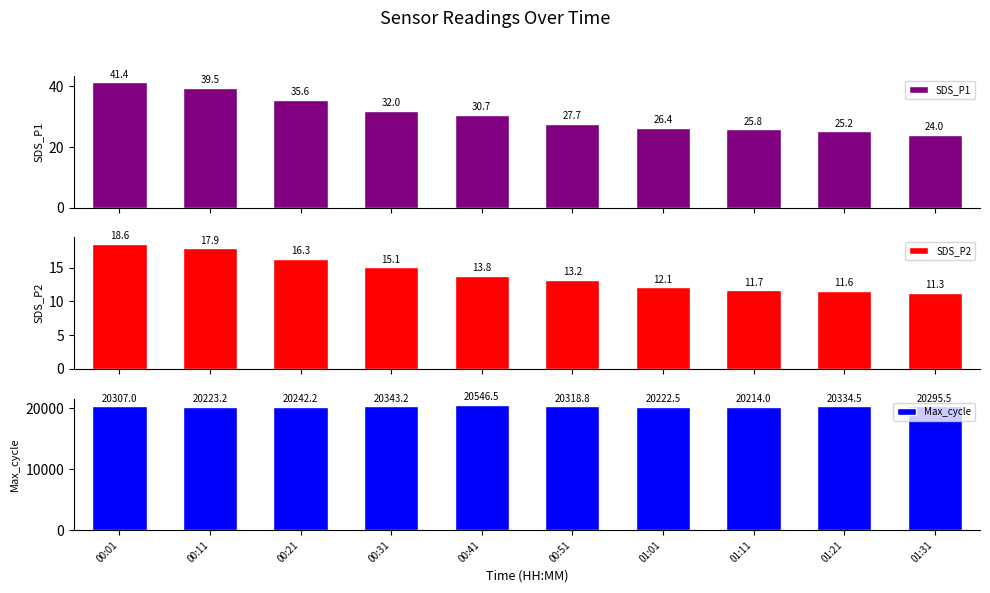

Reading left to right, what are all the values shown in this chart?

SDS_P1: 00:01=41.4	00:11=39.5	00:21=35.6	00:31=32.0	00:41=30.7	00:51=27.7	01:01=26.4	01:11=25.8	01:21=25.2	01:31=24.0
SDS_P2: 00:01=18.6	00:11=17.9	00:21=16.3	00:31=15.1	00:41=13.8	00:51=13.2	01:01=12.1	01:11=11.7	01:21=11.6	01:31=11.3
Max_cycle: 00:01=20307.0	00:11=20223.2	00:21=20242.2	00:31=20343.2	00:41=20546.5	00:51=20318.8	01:01=20222.5	01:11=20214.0	01:21=20334.5	01:31=20295.5